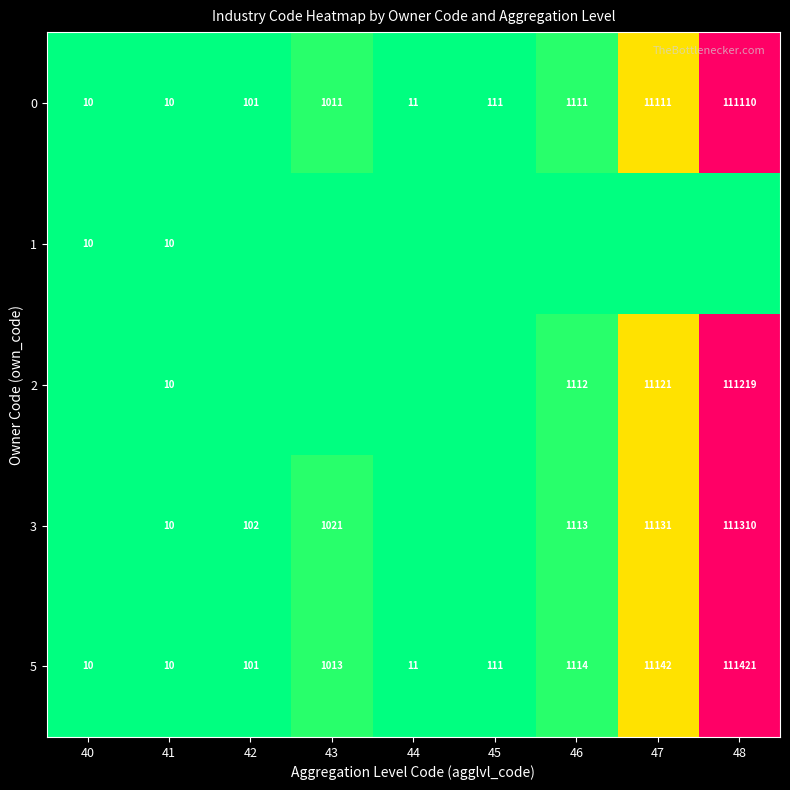

True or false: 1 has a value of 10 at 41.

True